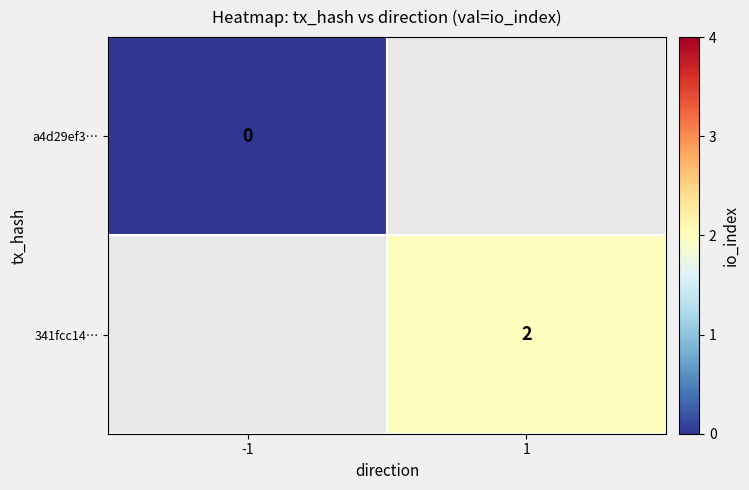

The 341fcc14… series shows 1 at 1. True or false?

False